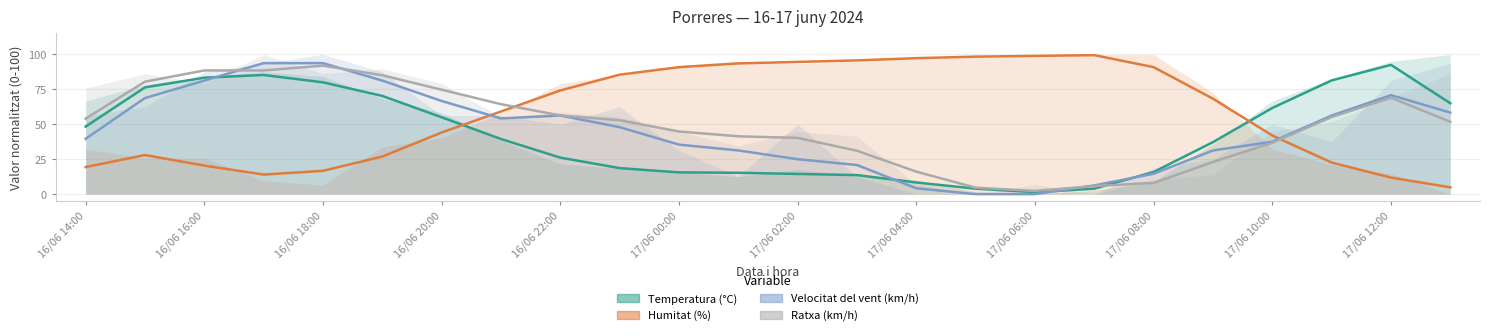

Is the value of Velocitat del vent (km/h) at 17/06 12:00 greater than the value of Temperatura (°C) at 17/06 02:00?

Yes